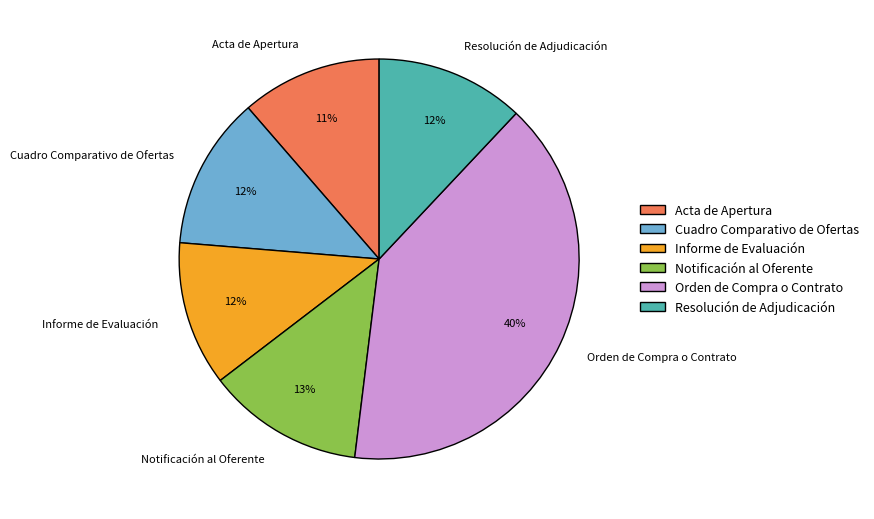

Does any single category account for the majority?

No